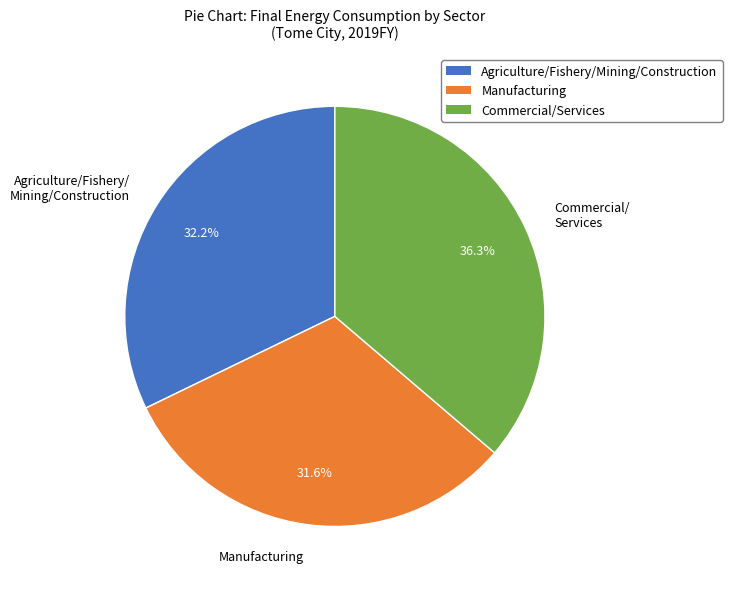

What is the largest slice in the pie chart?

Commercial/ Services